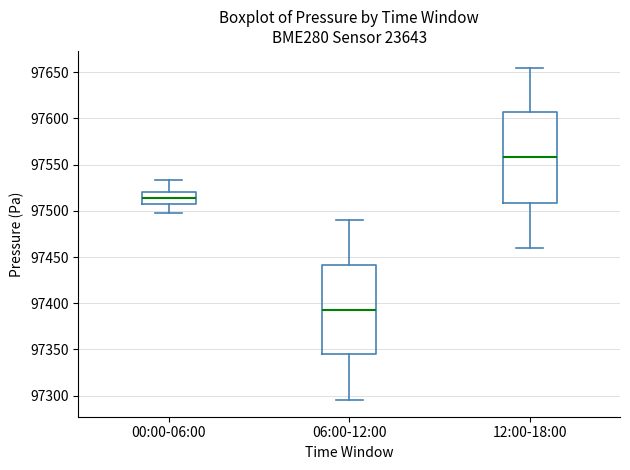

Which box has the highest median line?

12:00-18:00